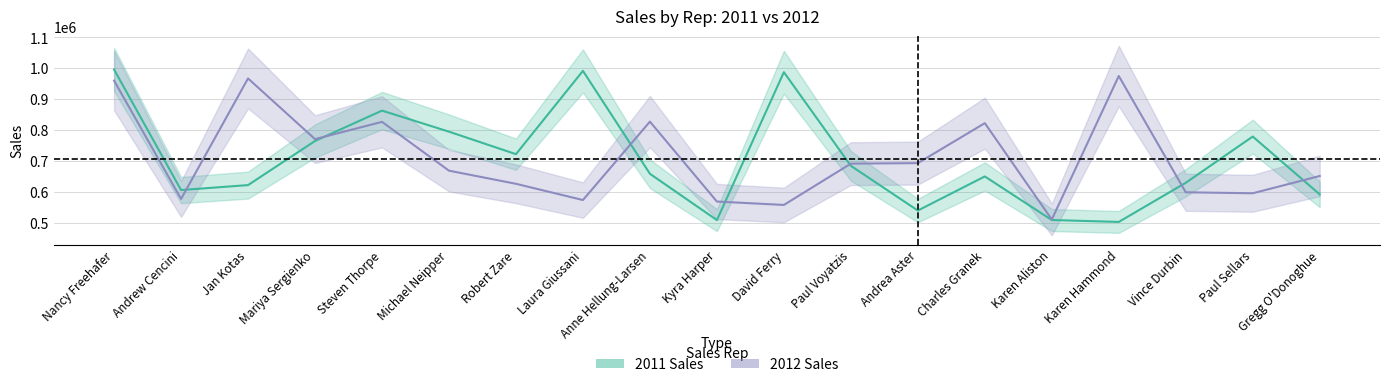

True or false: sales_2012 and sales_2011 cross at least once.

True